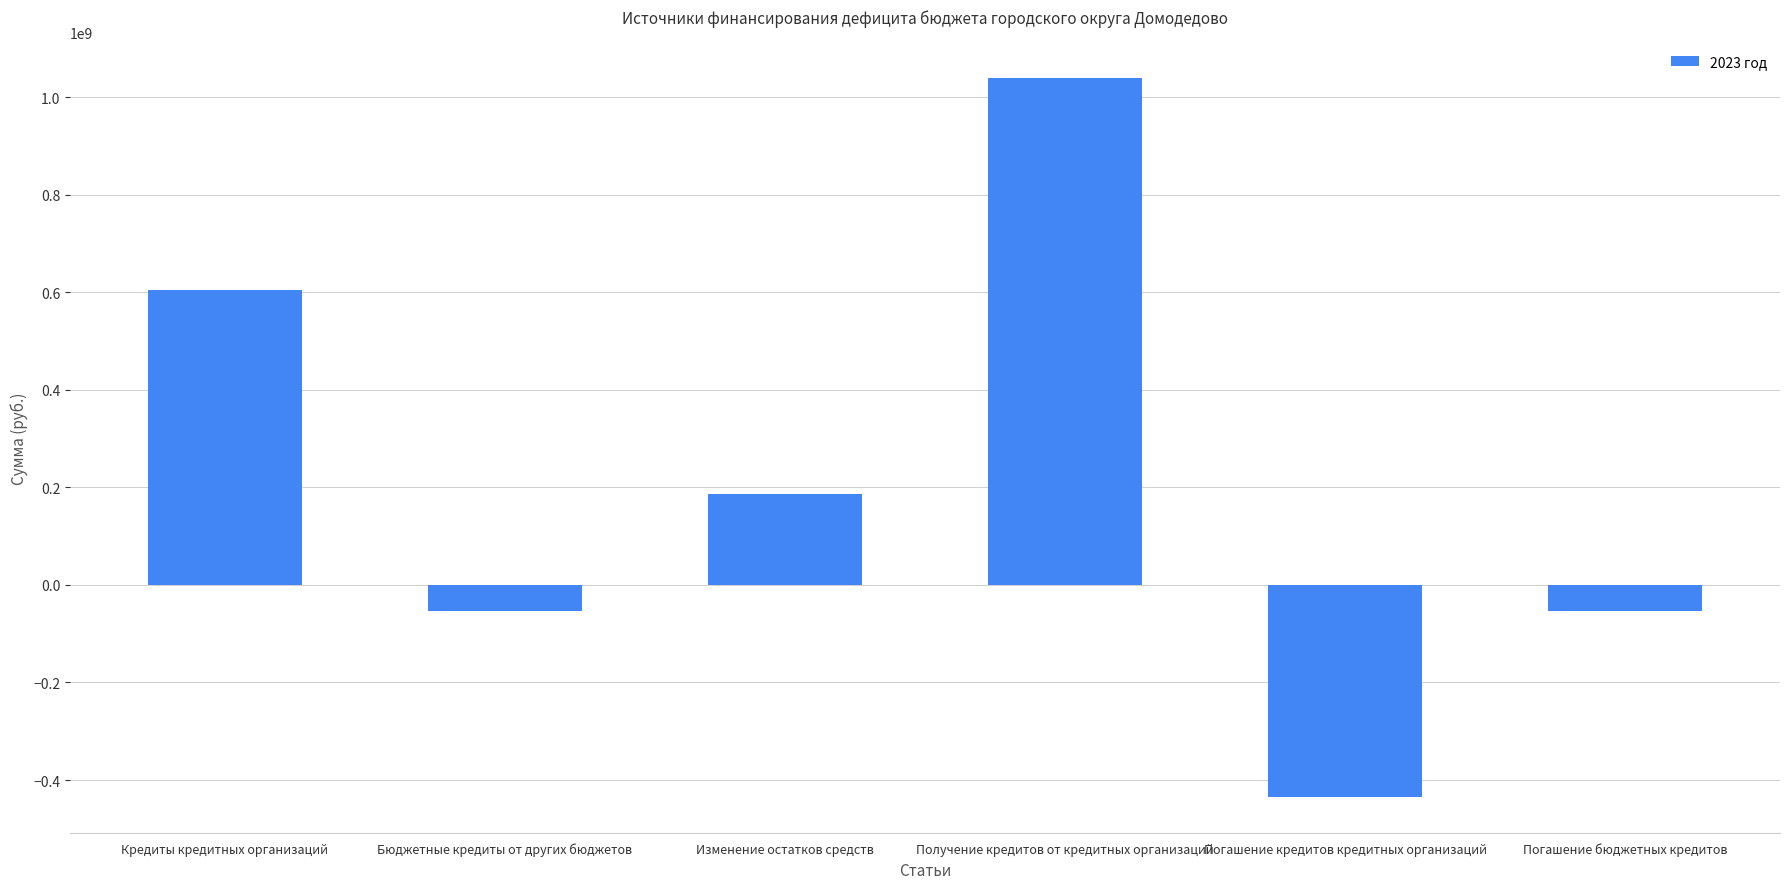

Count the number of categories in the chart.

6